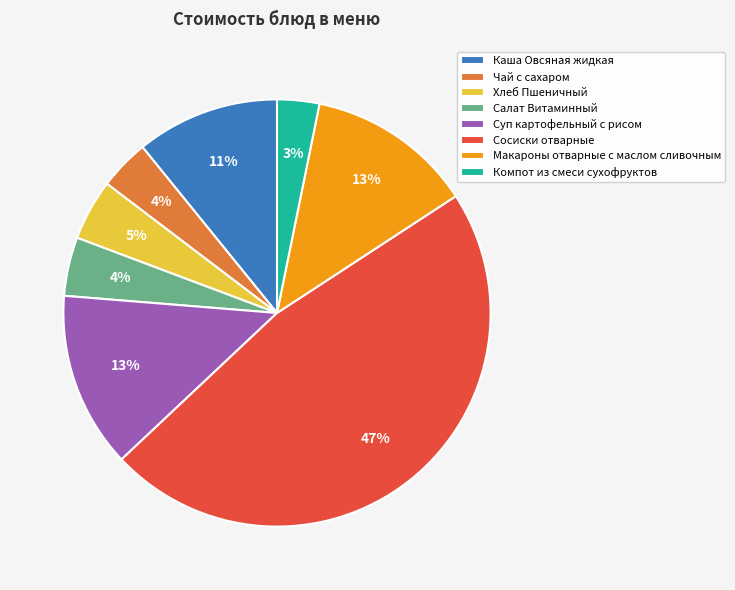

Which has a higher value, Каша Овсяная жидкая or Сосиски отварные?

Сосиски отварные